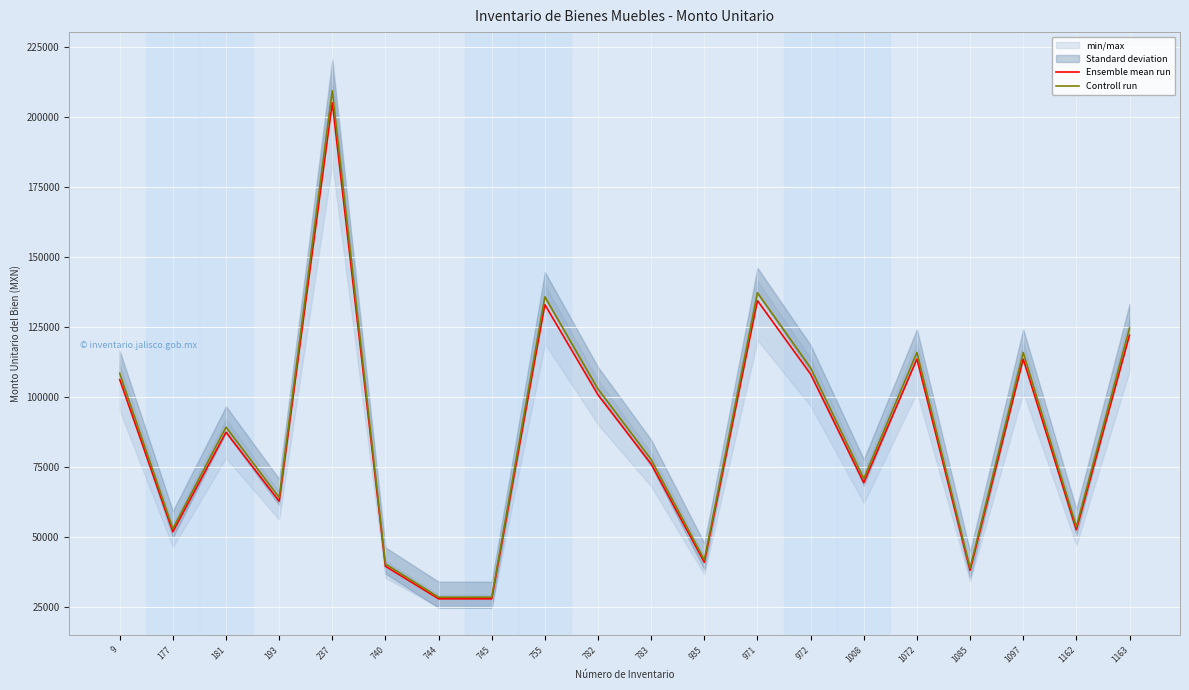

What is the minimum value for Controll run?

28370.3